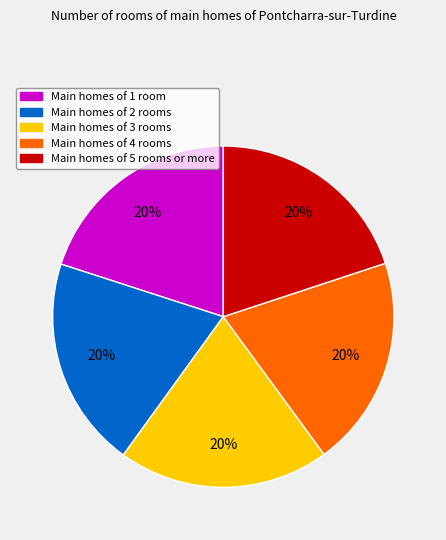

To the nearest percent, what is the average slice percentage?

20%